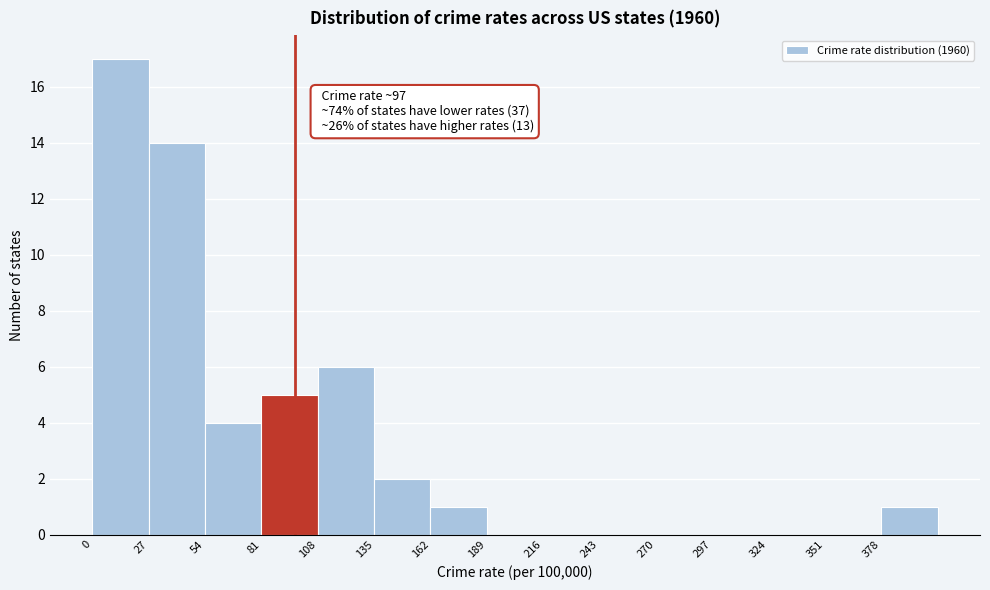

Over which range of the x-axis is the bar tallest?

0 to 27